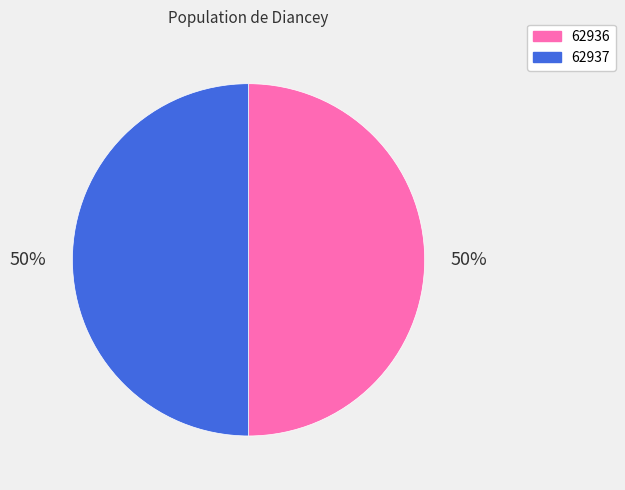

Is the sum of 62936 and 62937 greater than half?

Yes